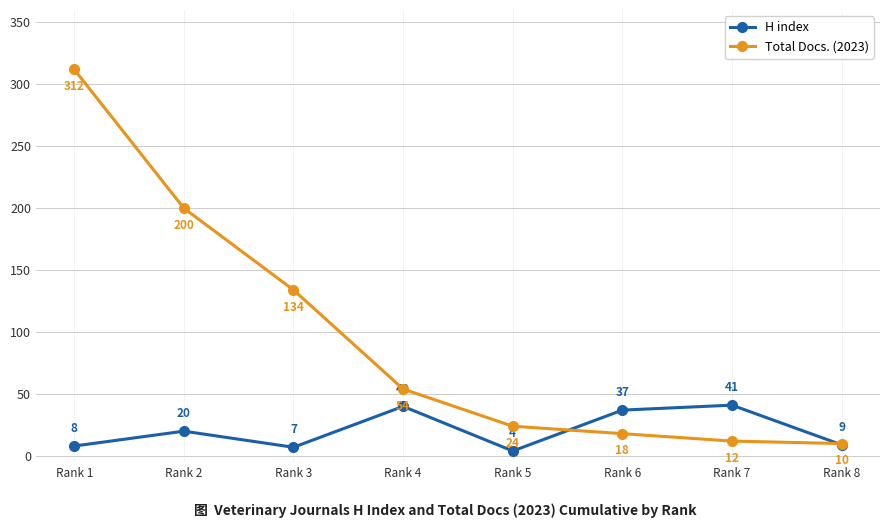

Rank the series by their average value, from highest to lowest.

Total Docs. (2023), H index